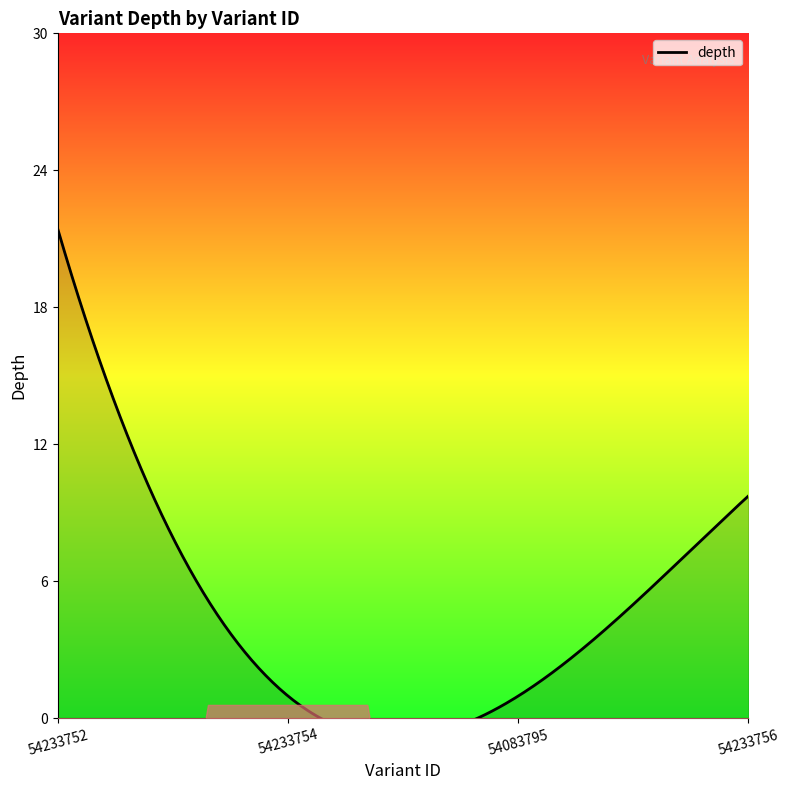

Reading right to left, list all the values displayed in this chart.

54233756=10	54083795=1	54233754=1	54233752=22